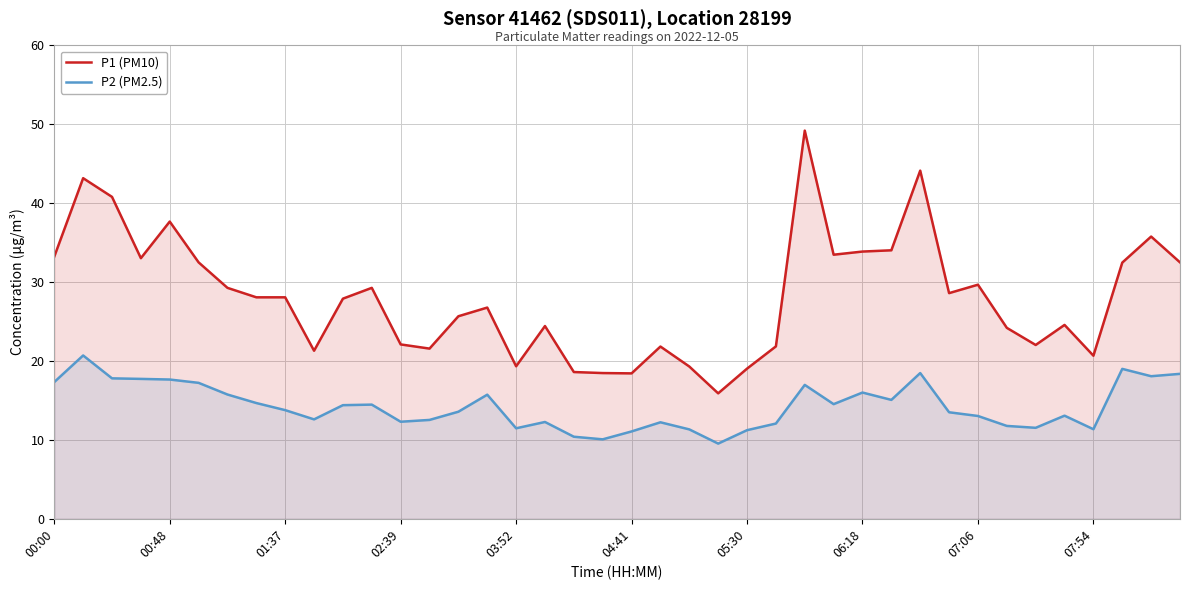

List the series in order of their overall mean, lowest first.

P2 (PM2.5), P1 (PM10)